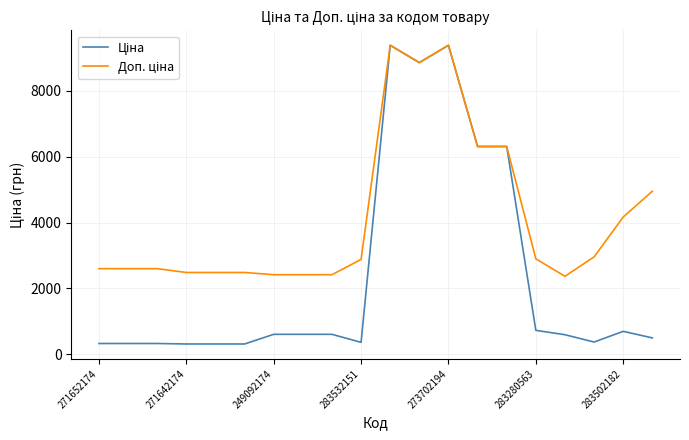

What is the greatest value displayed?

9384.0